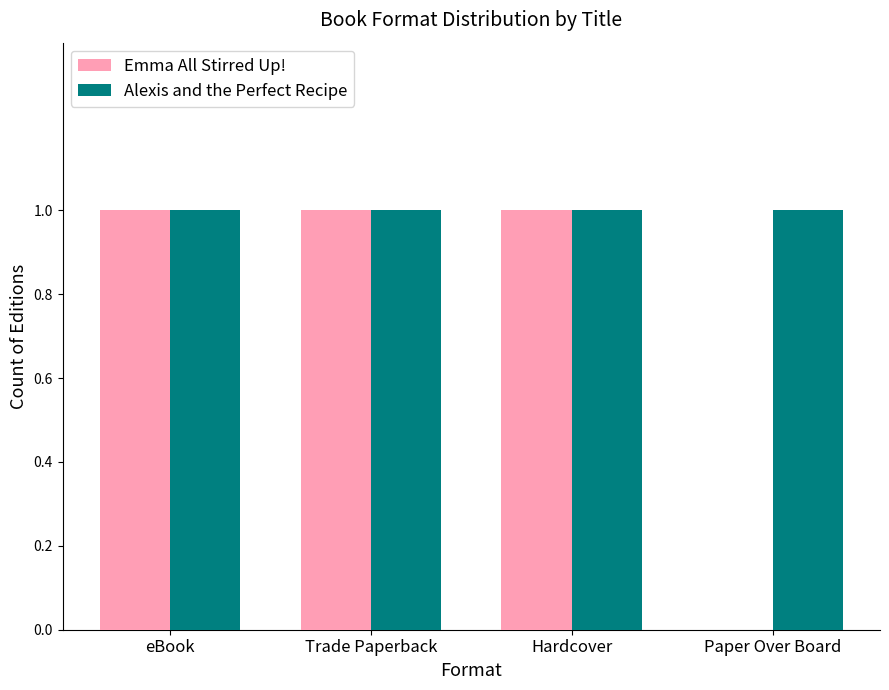

The value of Alexis and the Perfect Recipe at Paper Over Board is 0. True or false?

False